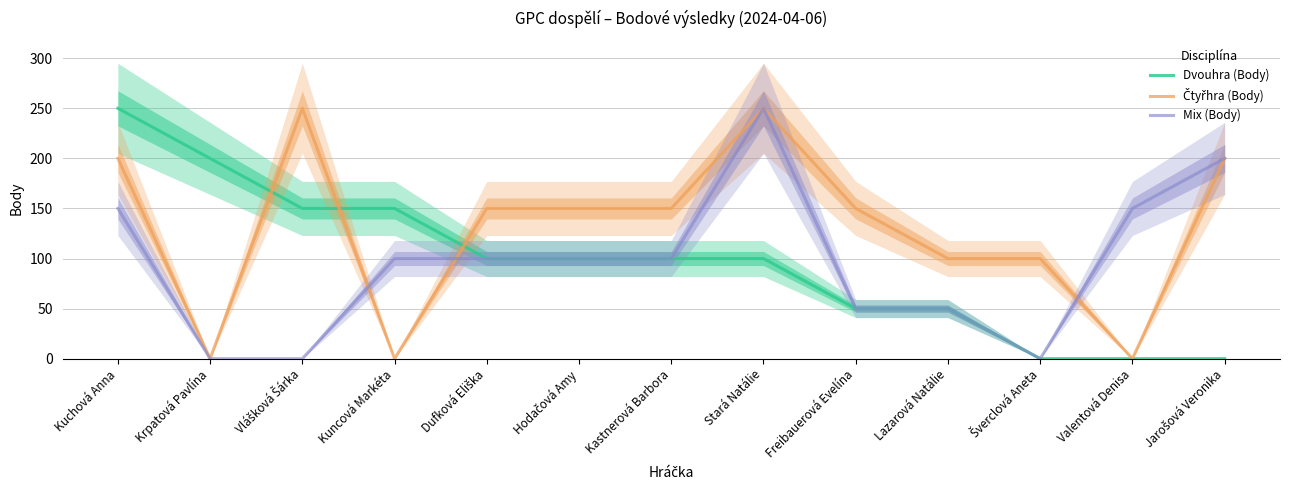

What is the label of the 9th point from the left?

Freibauerová Evelína